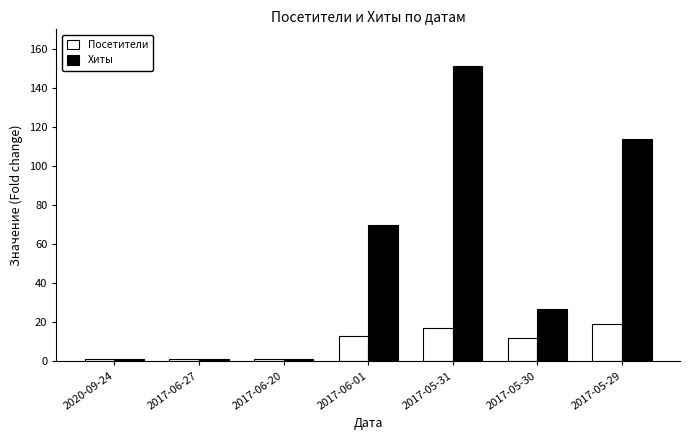

How many Посетители values are between 1 and 17?

6